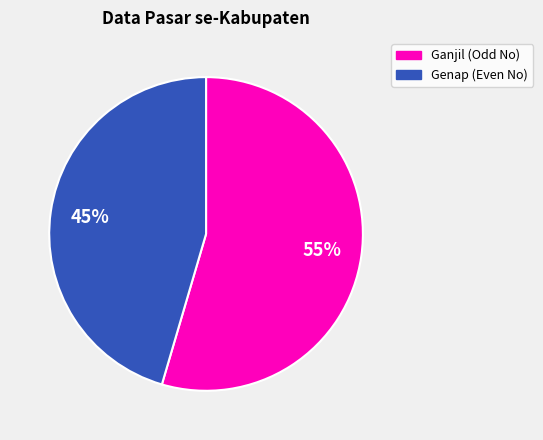

Is there a majority slice in this chart?

Yes